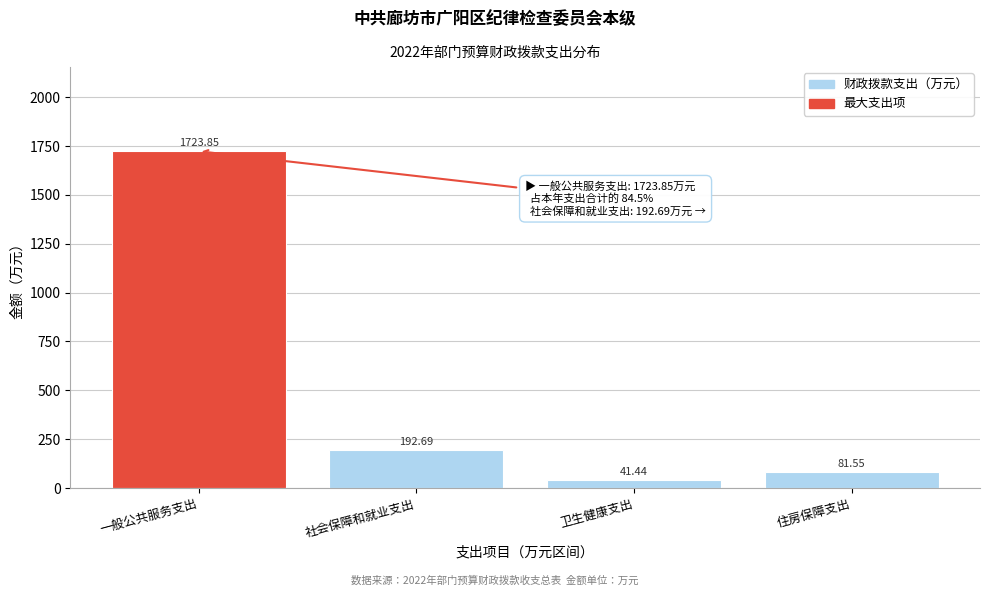

What is the sum of all values?

2039.5